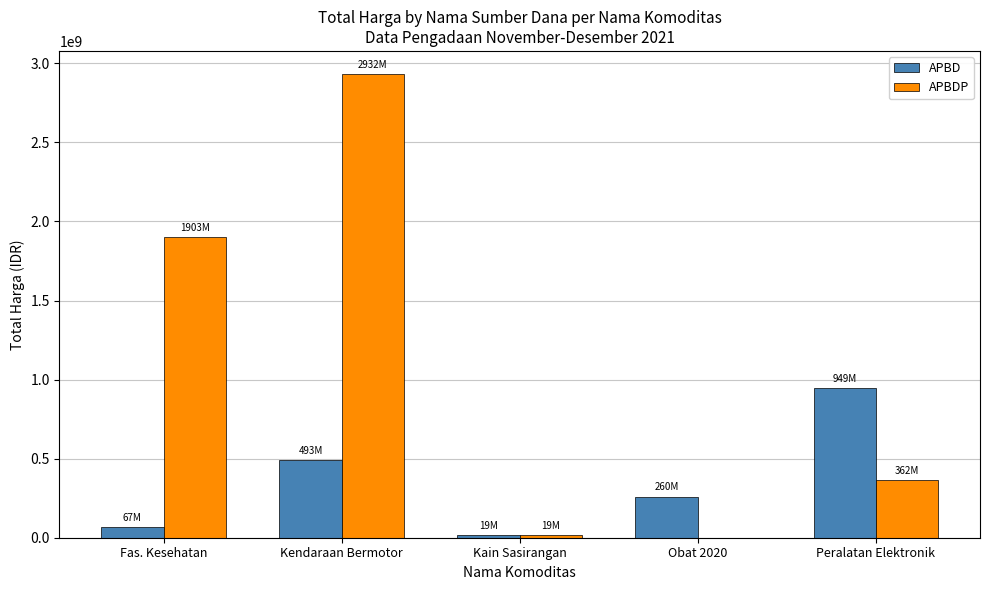

At which label does APBDP reach its peak?

Kendaraan Bermotor